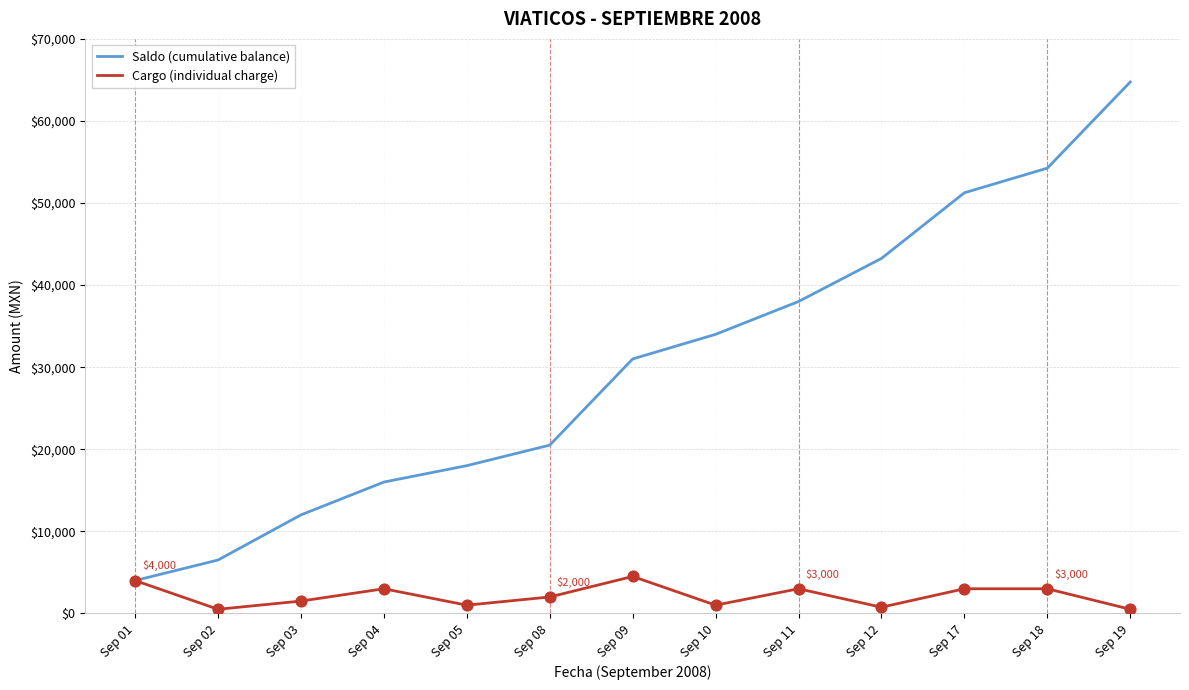

At which category is the sum across all series the highest?

Sep 19